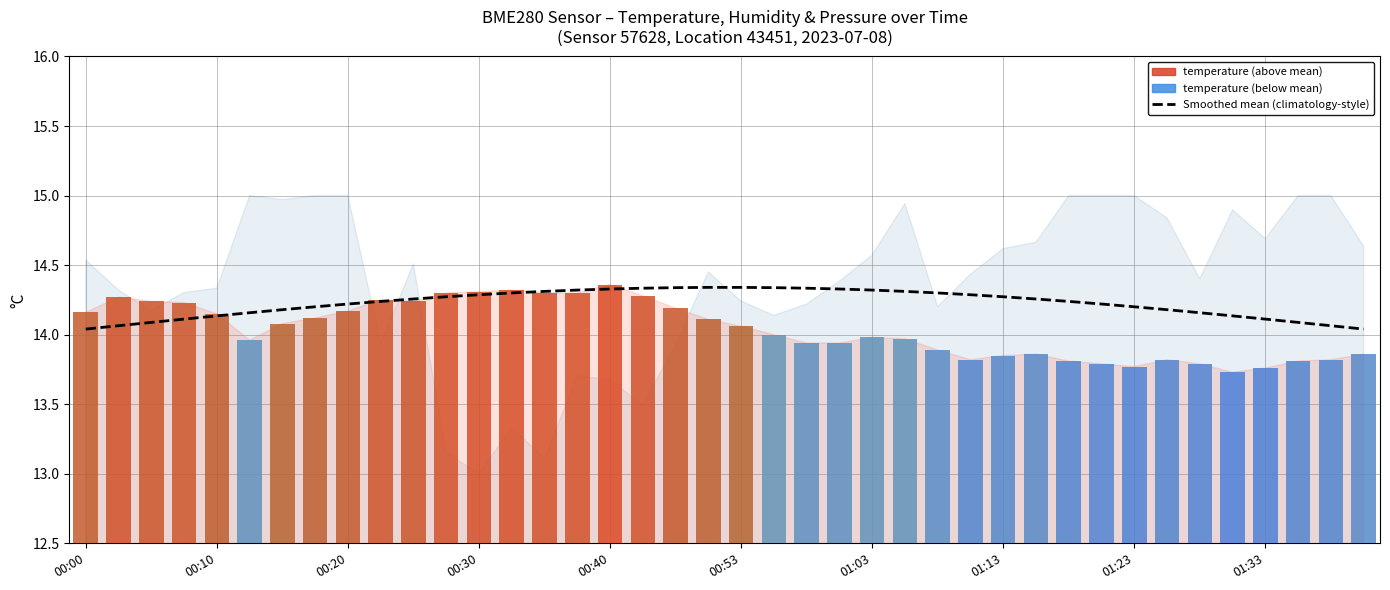

Count the number of categories in the chart.

40